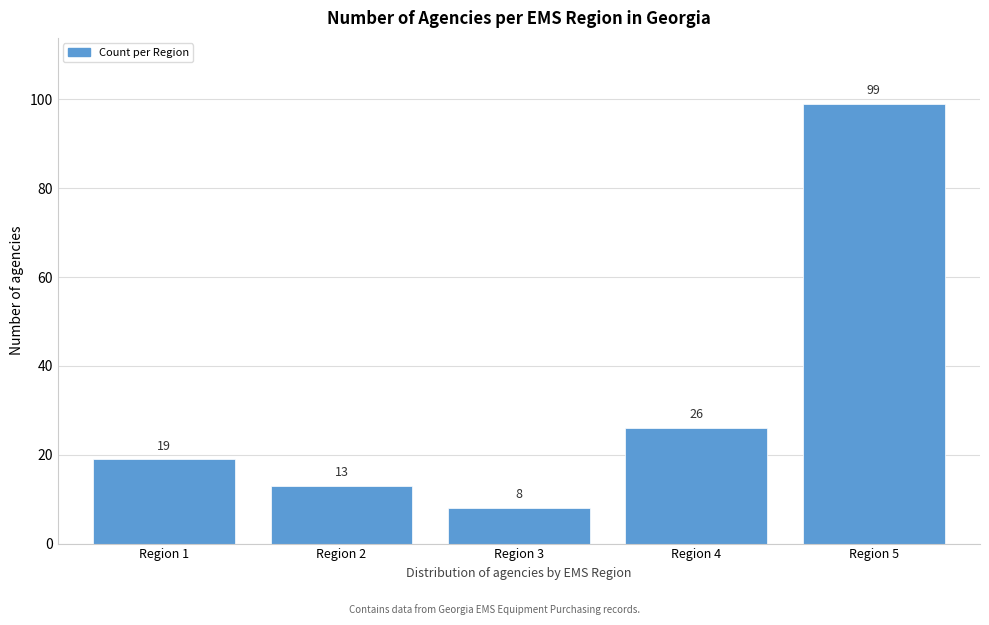

Reading right to left, list all the values displayed in this chart.

Region 5=99	Region 4=26	Region 3=8	Region 2=13	Region 1=19